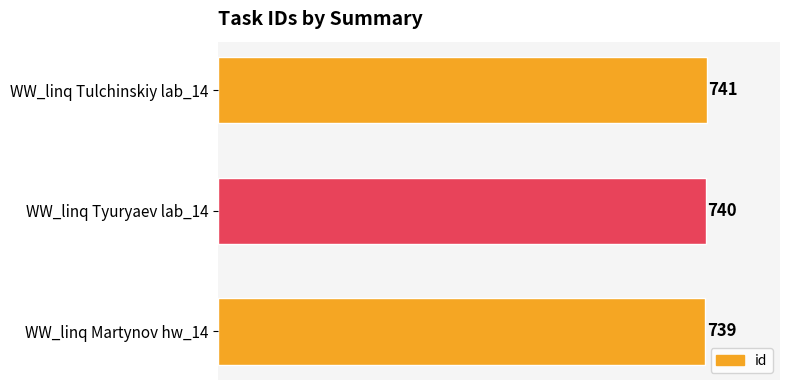

What is the label of the 1st bar from the bottom?

WW_linq Martynov hw_14